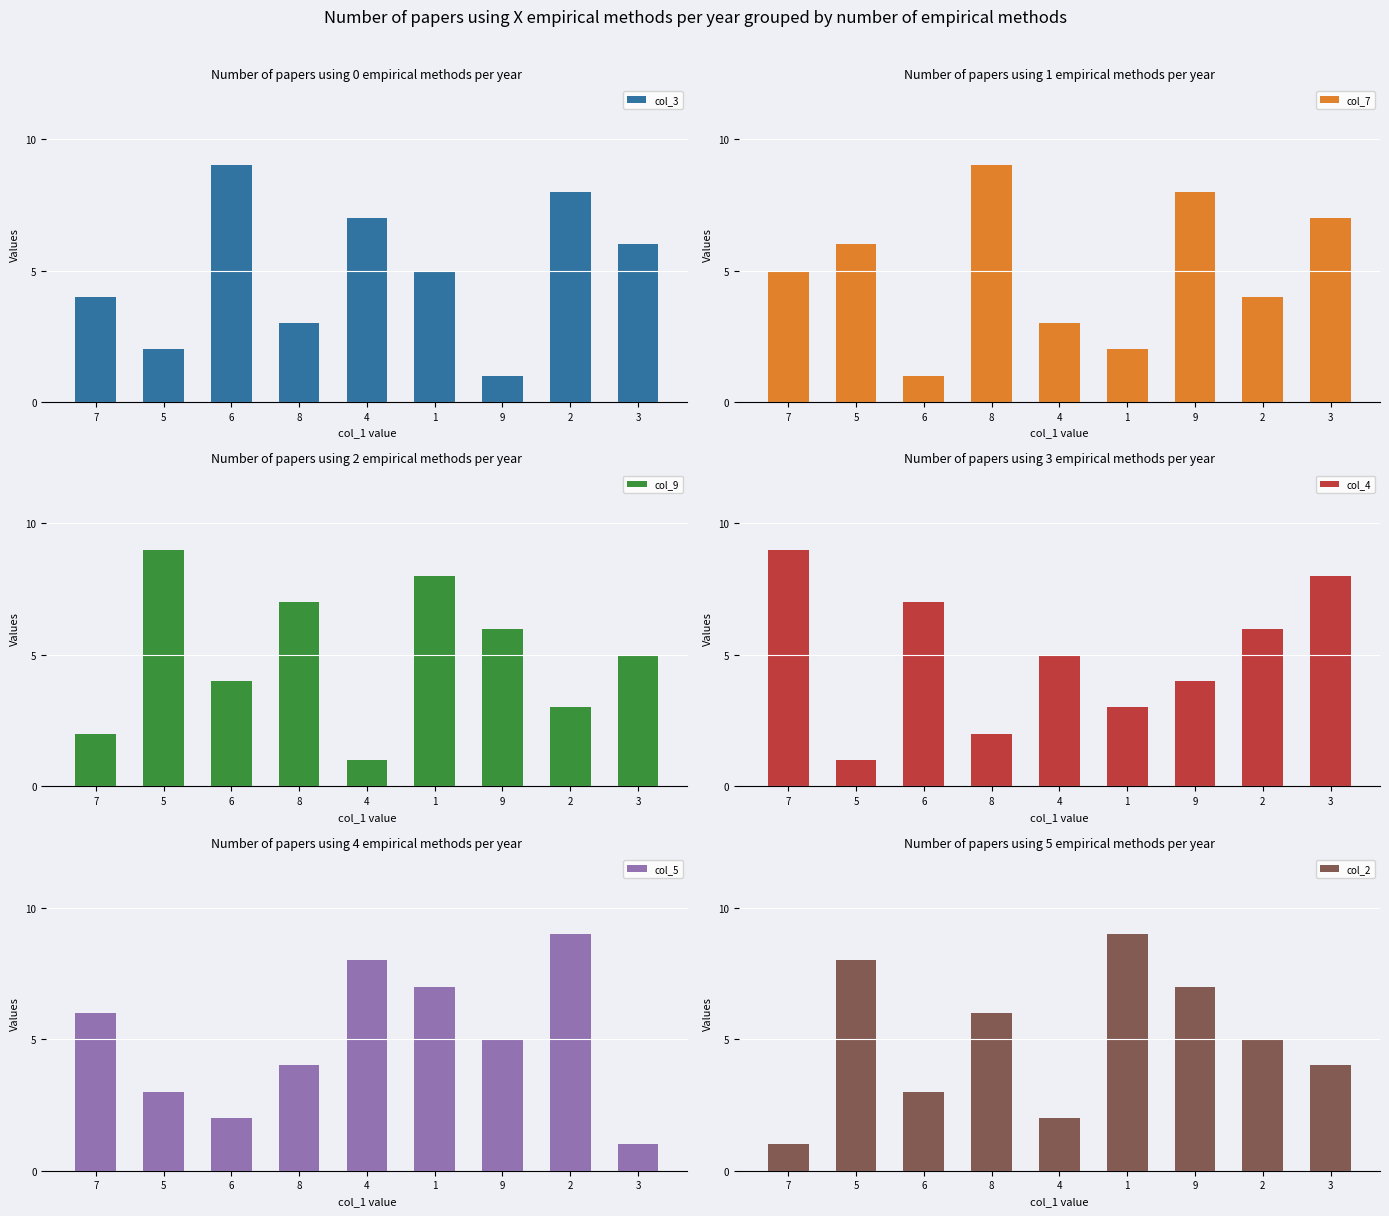

What is the total value across all series at 4?

26